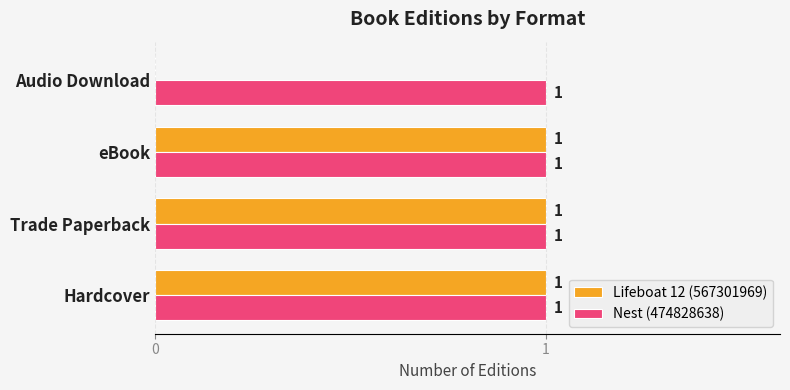

Which series changed the most between eBook and Audio Download?

Lifeboat 12 (567301969)